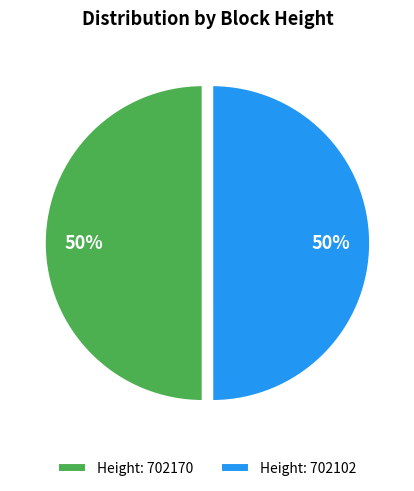

What is the ratio of the value at Height: 702170 to the value at Height: 702102?

1.0